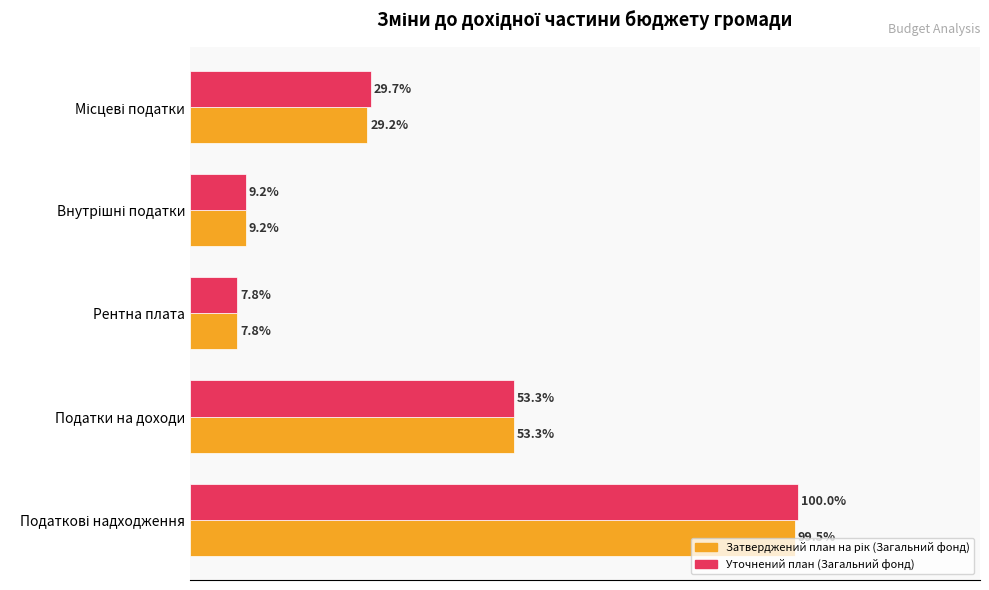

Which category has the lowest value across all series?

Рентна плата